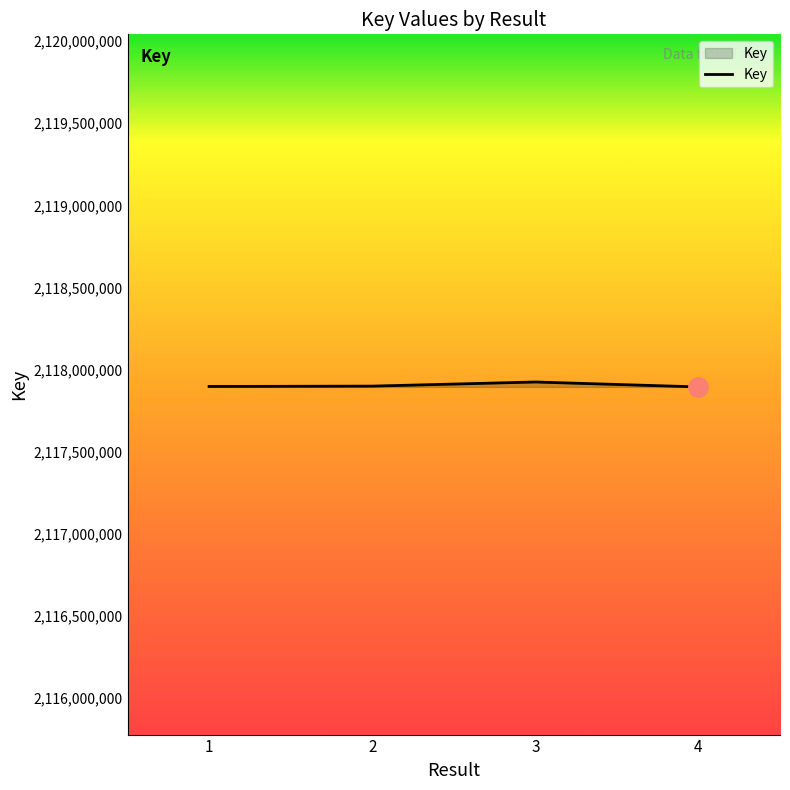

What is the smallest value displayed?

2117893699